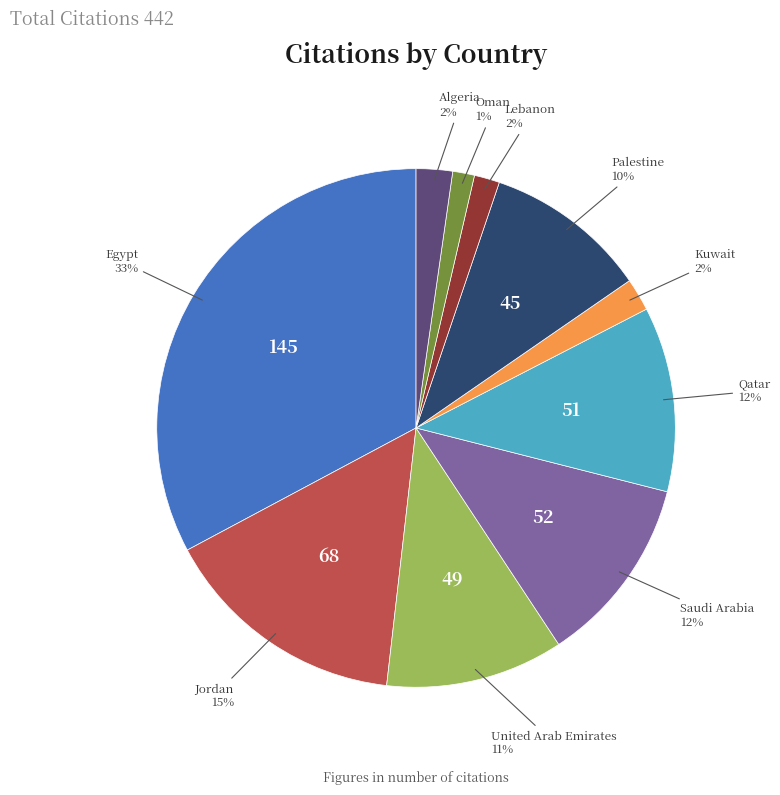

To the nearest percent, what is the difference between the United Arab Emirates and Saudi Arabia slice percentages?

1%